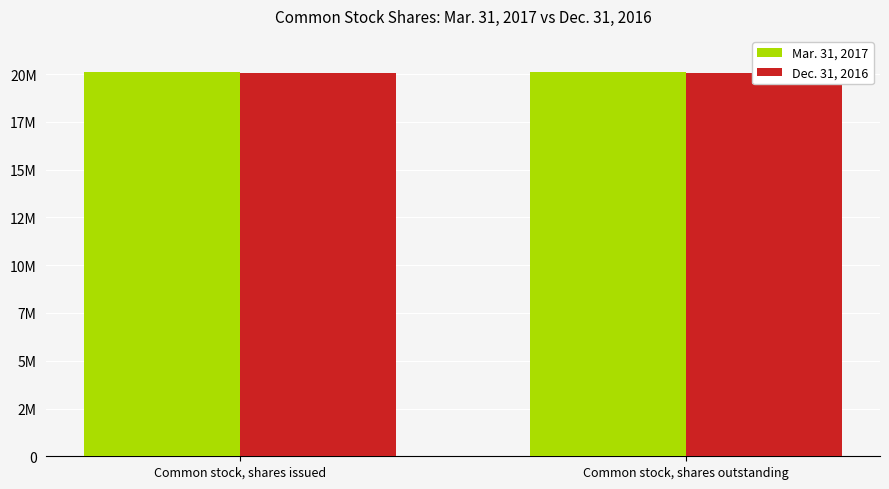

List the labels in order of Dec. 31, 2016 value, largest first.

Common stock, shares issued, Common stock, shares outstanding